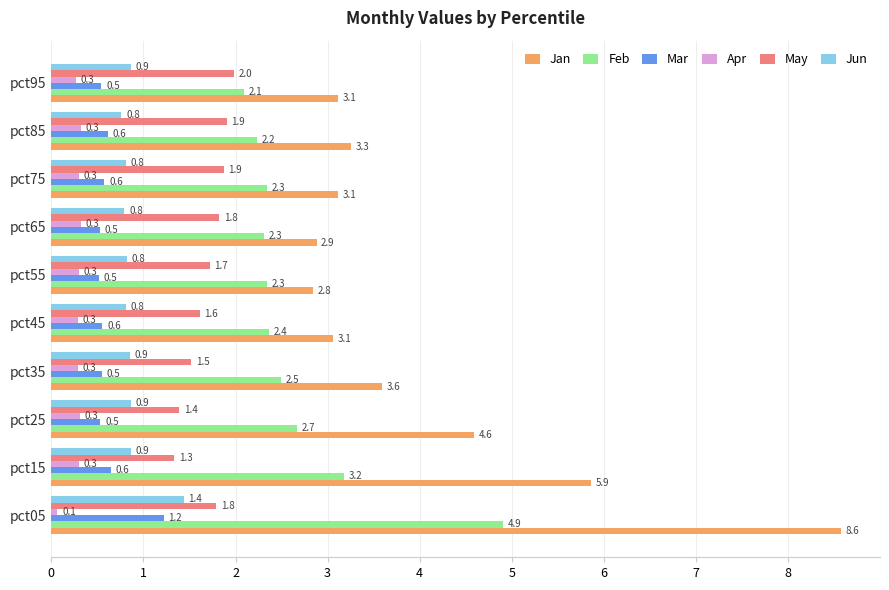

Count the number of data series in this chart.

6